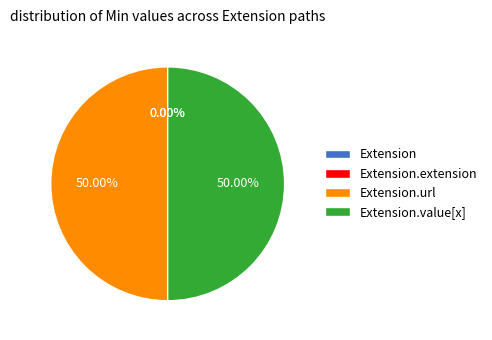

What percentage do Extension.value[x] and Extension.extension together represent?

50.0%